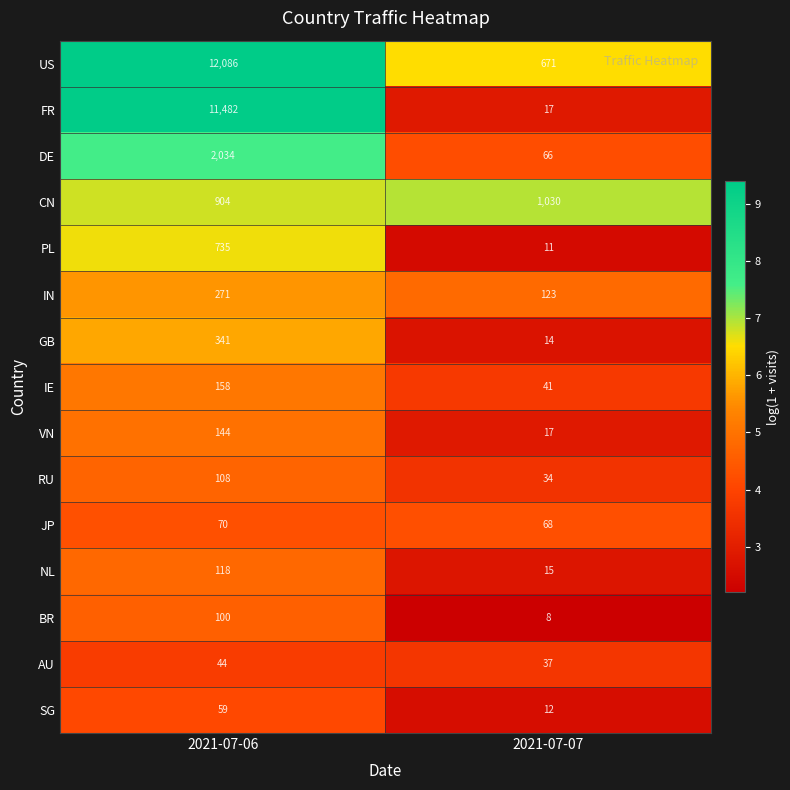

Which series has the largest range (max minus min)?

FR